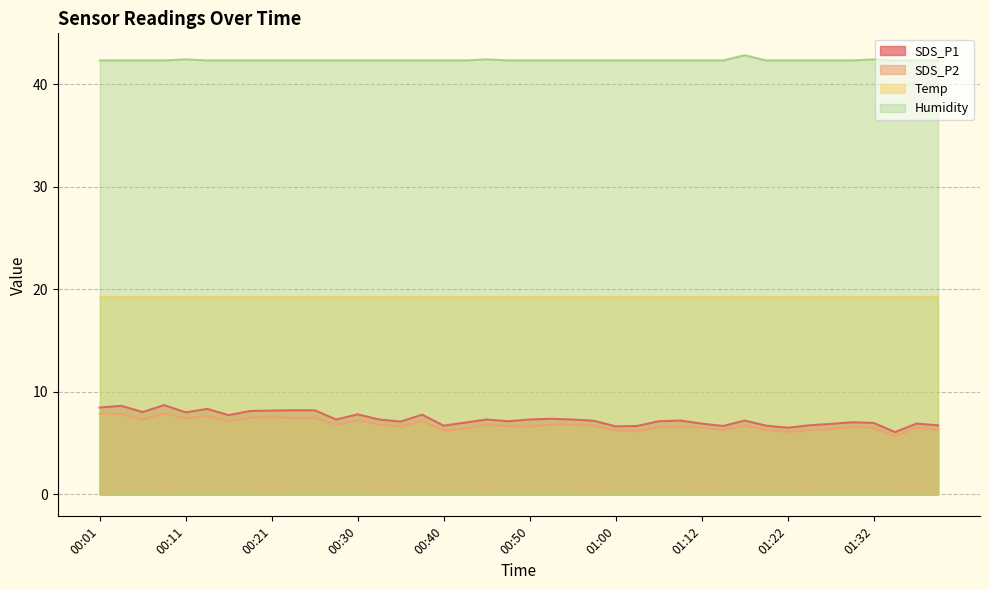

Between 01:12 and 01:39, which series saw the biggest shift?

SDS_P2